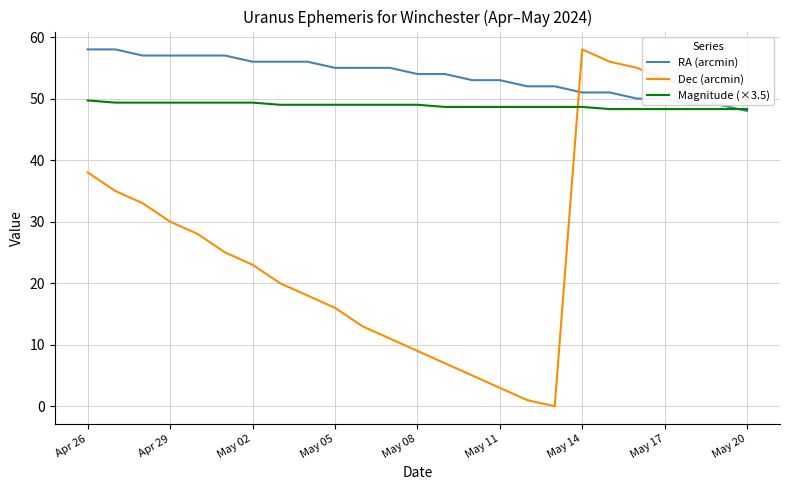

True or false: Dec (arcmin) and RA (arcmin) intersect in this chart.

True